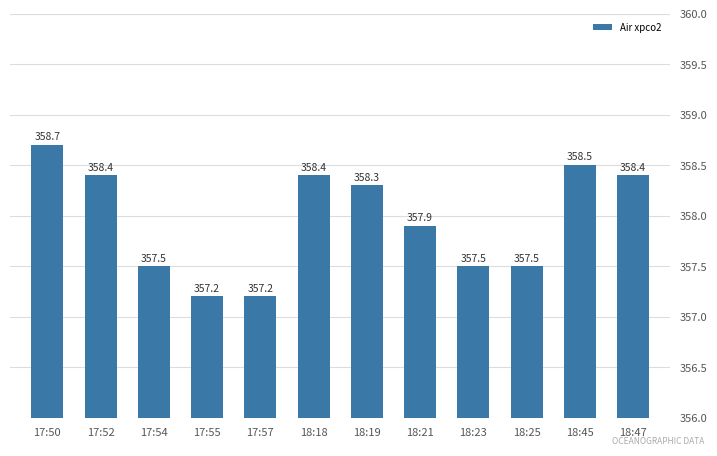

Approximately how many times larger is the value at 18:19 compared to 18:45?

1.0